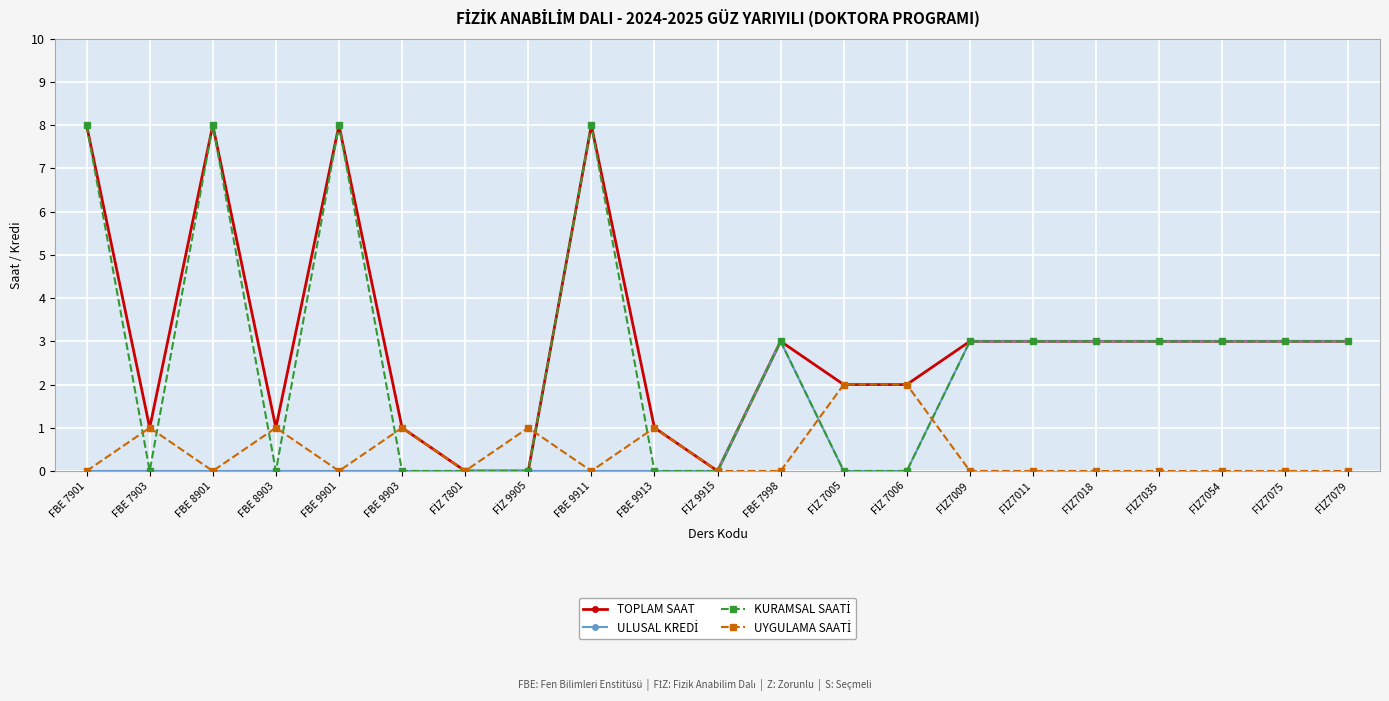

The value of TOPLAM SAAT at FBE 9901 is 8. True or false?

True